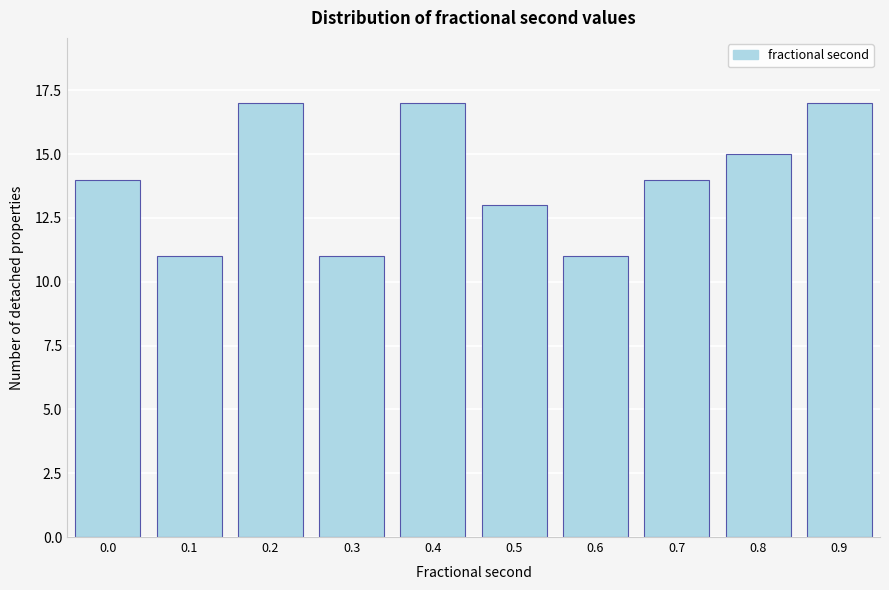

Reading right to left, extract all data points from this chart.

17	15	14	11	13	17	11	17	11	14